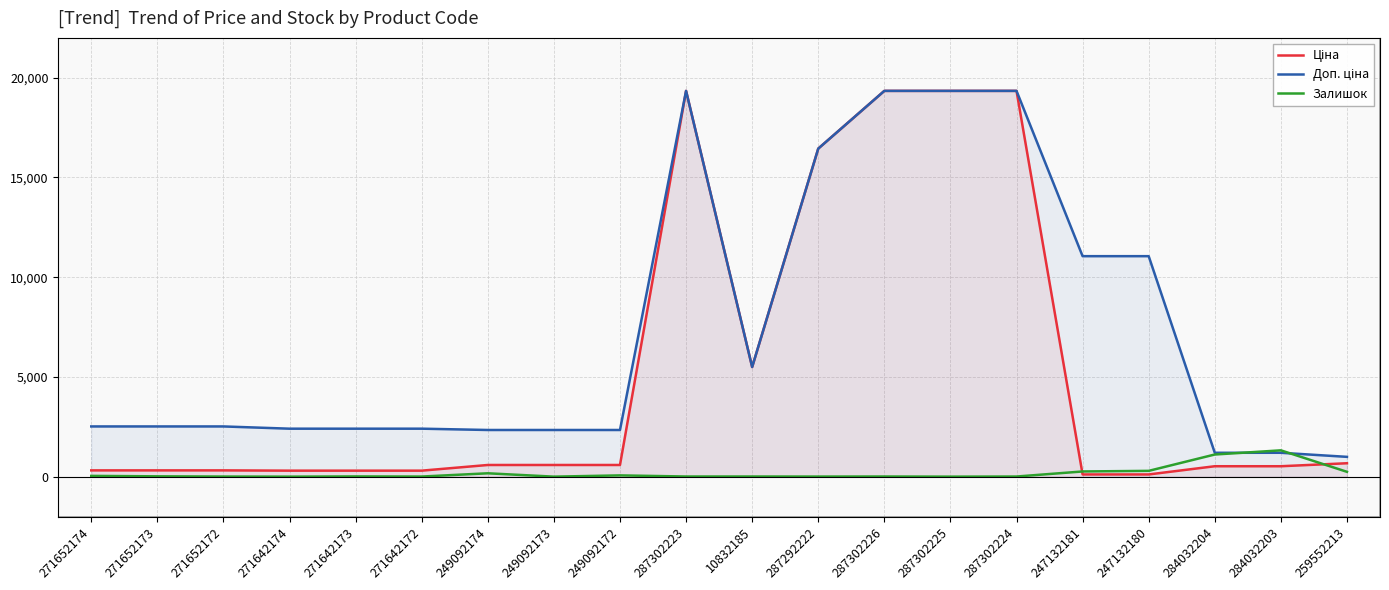

How many lines are shown in the chart?

3